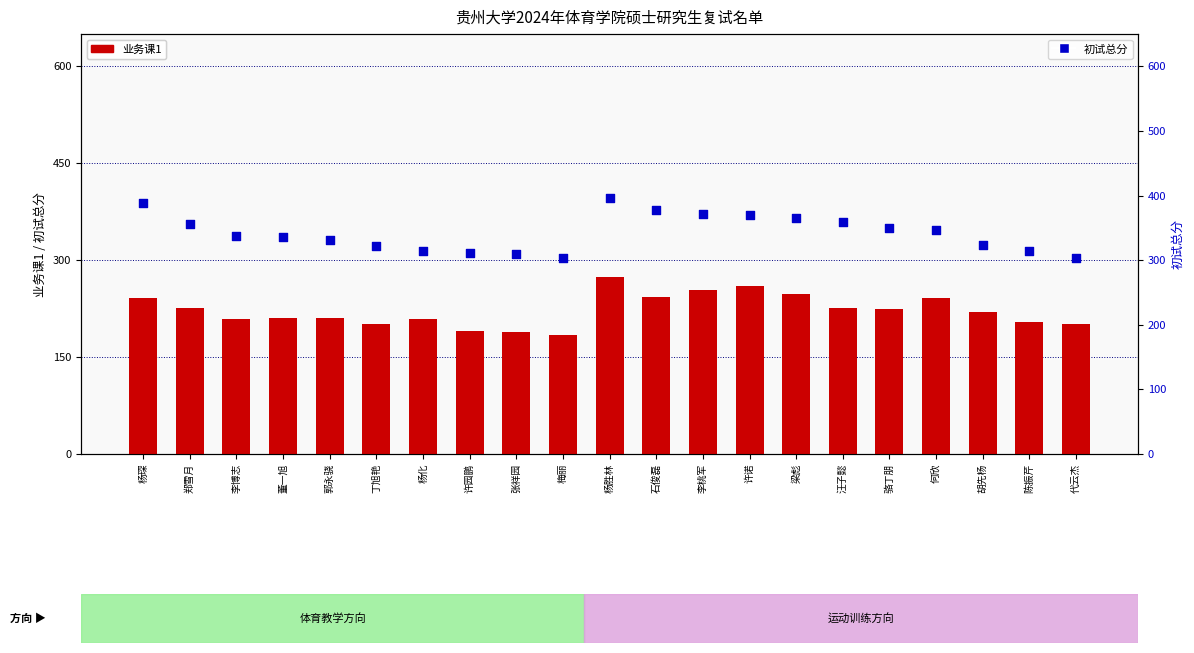

What are all the series names shown in the legend?

业务课1, 初试总分